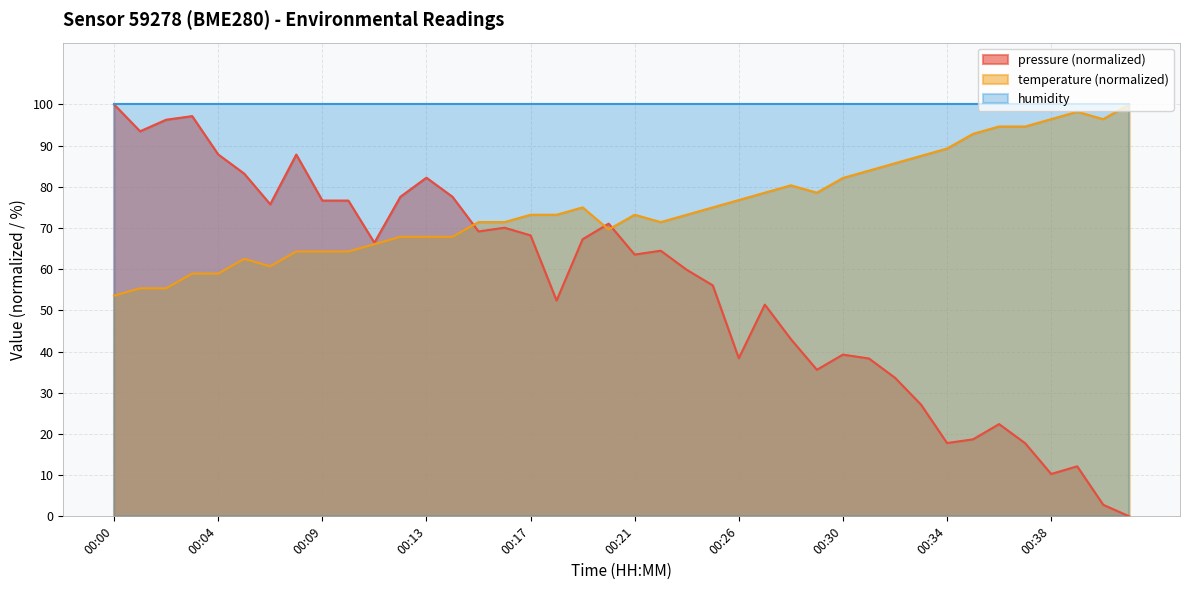

What are all the series names shown in the legend?

pressure (normalized), temperature (normalized), humidity